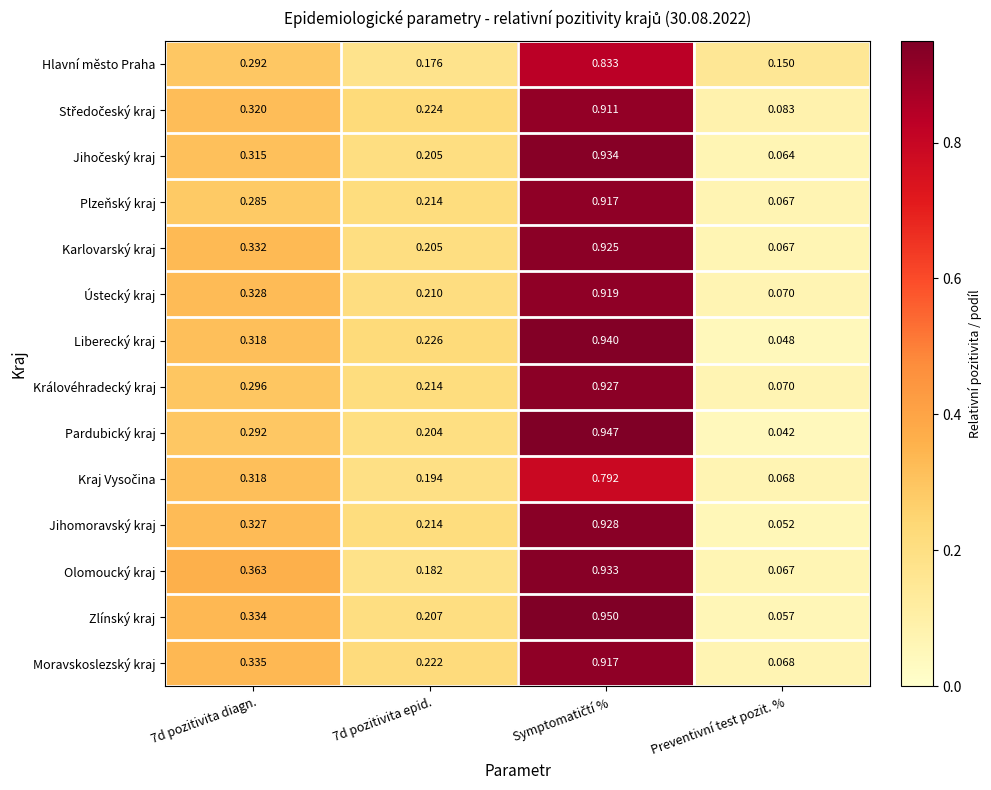

Which series has the largest total across all categories?

Zlínský kraj